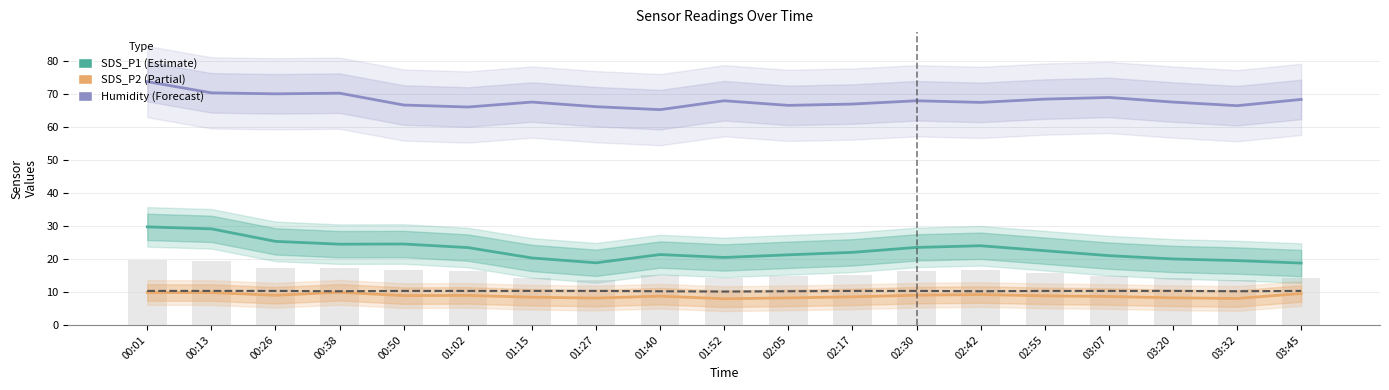

Reading right to left, extract all data points from this chart.

Humidity: 03:45=68.4	03:32=66.5	03:20=67.6	03:07=69.0	02:55=68.5	02:42=67.5	02:30=68.0	02:17=67.0	02:05=66.6	01:52=68.0	01:40=65.3	01:27=66.2	01:15=67.6	01:02=66.1	00:50=66.7	00:38=70.3	00:26=70.1	00:13=70.4	00:01=73.8
SDS_P1: 03:45=18.8	03:32=19.5	03:20=20.0	03:07=21.0	02:55=22.5	02:42=24.0	02:30=23.5	02:17=22.0	02:05=21.2	01:52=20.4	01:40=21.3	01:27=18.8	01:15=20.3	01:02=23.4	00:50=24.5	00:38=24.5	00:26=25.3	00:13=29.1	00:01=29.7
SDS_P2: 03:45=9.5	03:32=8.0	03:20=8.2	03:07=8.6	02:55=8.8	02:42=9.2	02:30=9.0	02:17=8.5	02:05=8.2	01:52=7.9	01:40=8.7	01:27=8.1	01:15=8.4	01:02=8.9	00:50=8.9	00:38=9.9	00:26=9.0	00:13=9.8	00:01=9.8
Temp: 03:45=10.3	03:32=10.2	03:20=10.3	03:07=10.3	02:55=10.3	02:42=10.2	02:30=10.3	02:17=10.3	02:05=10.2	01:52=10.1	01:40=10.2	01:27=10.3	01:15=10.3	01:02=10.3	00:50=10.3	00:38=10.2	00:26=10.3	00:13=10.3	00:01=10.3